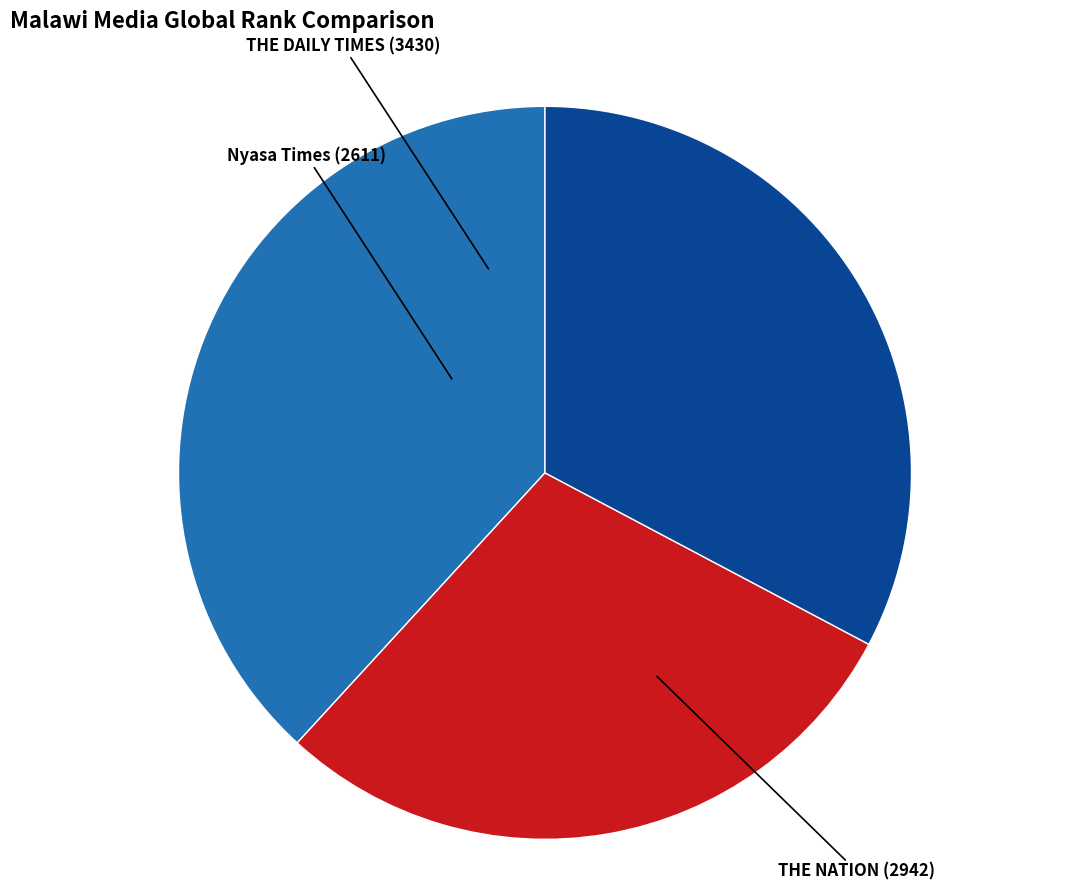

How many slices are in this pie chart?

3